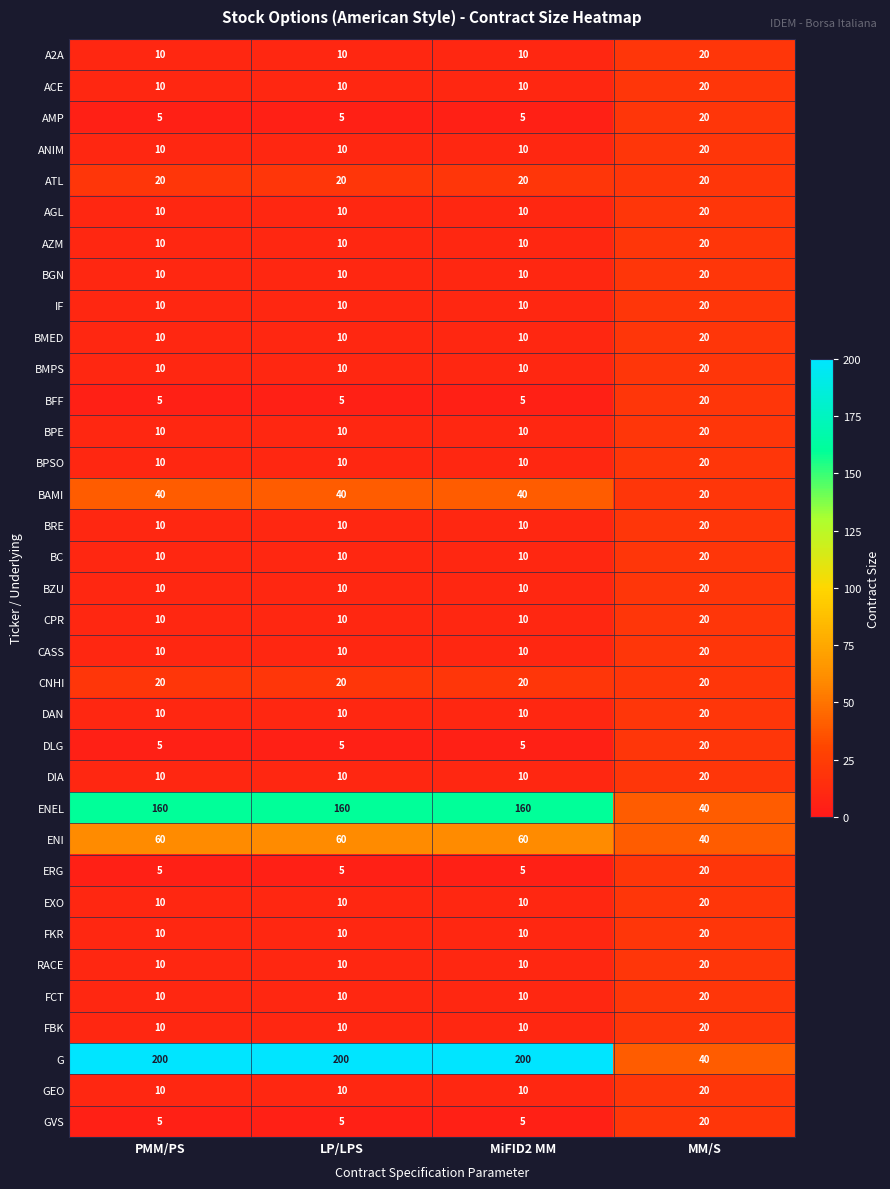

True or false: GVS has a value of 8 at PMM/PS.

False